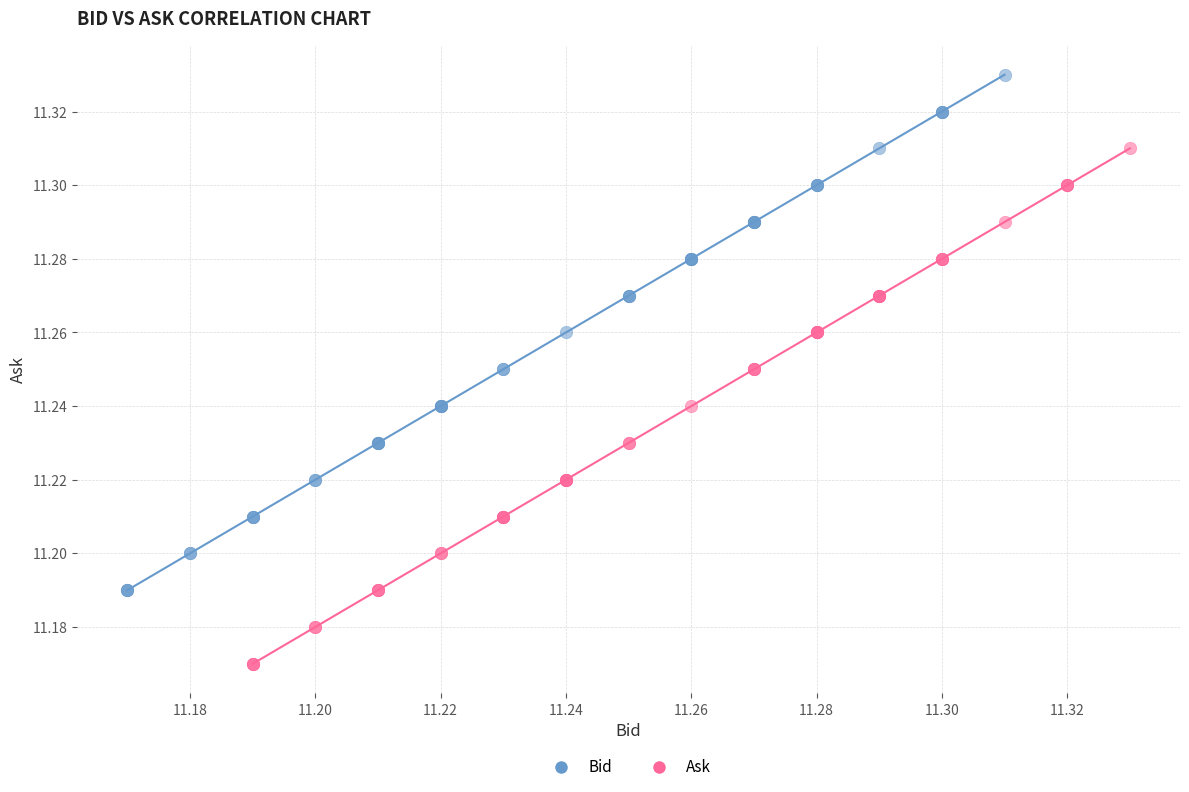

Which series reaches the maximum Y coordinate?

Bid